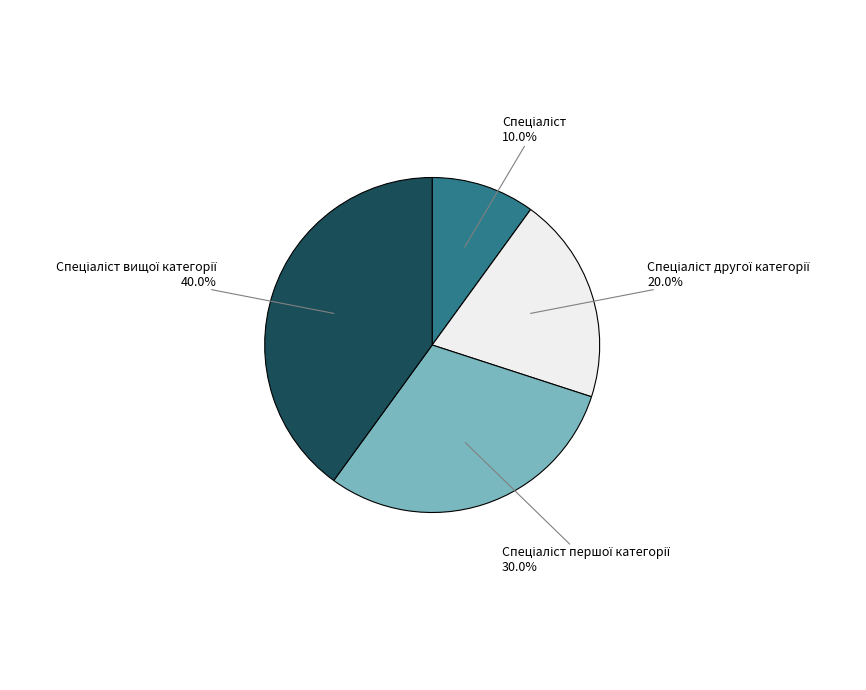

Is there a majority slice in this chart?

No